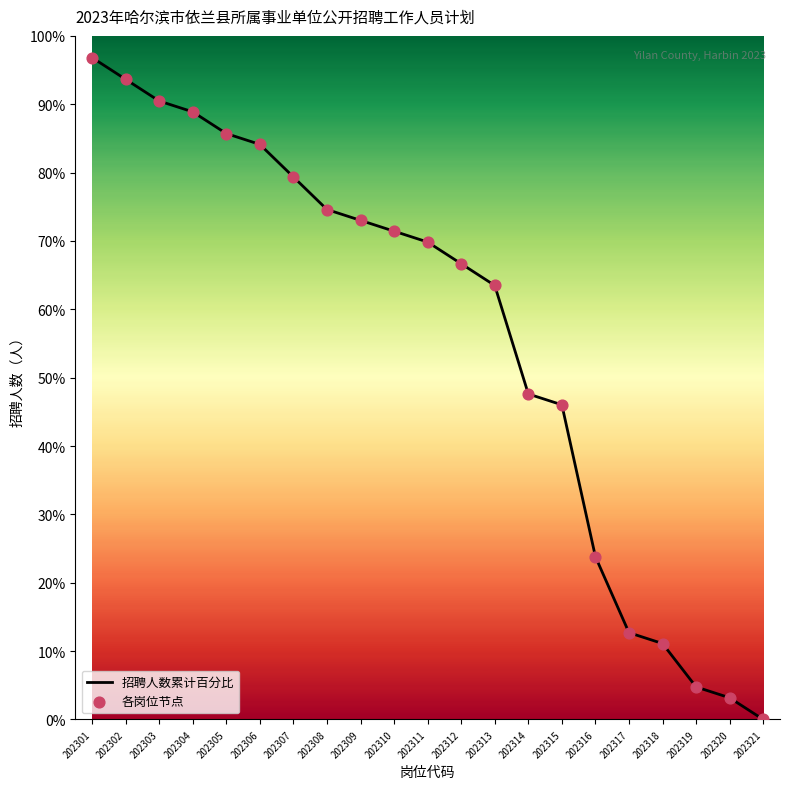

Which series has the largest total across all categories?

招聘人数累计百分比